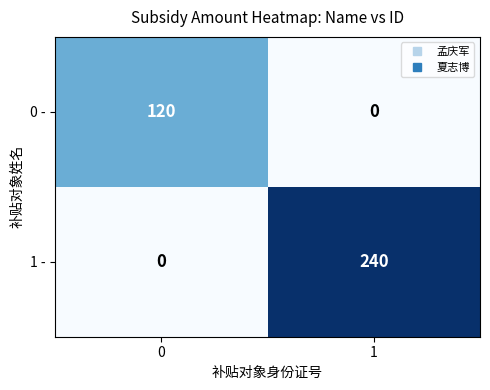

Which series has the largest total across all categories?

1 -